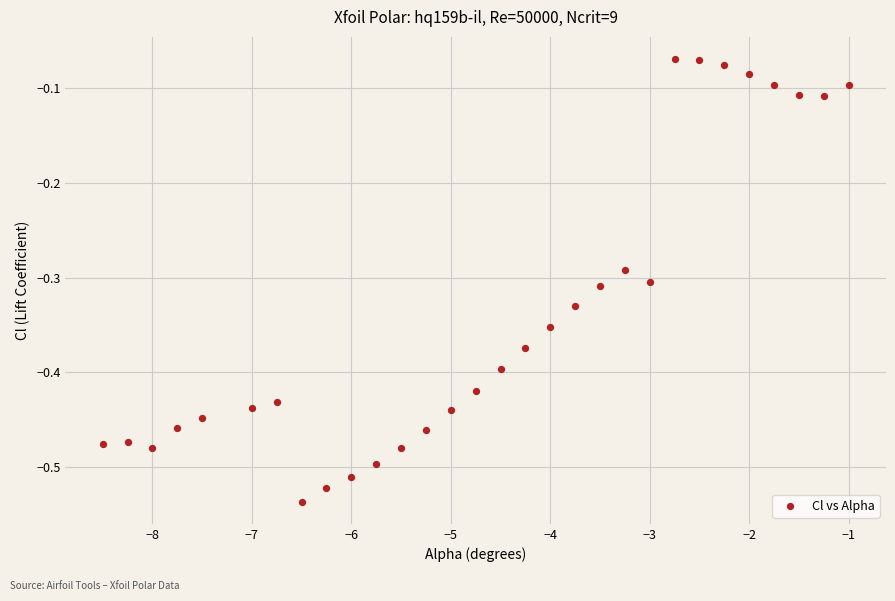

What is the range of X values (max minus min)?

7.5